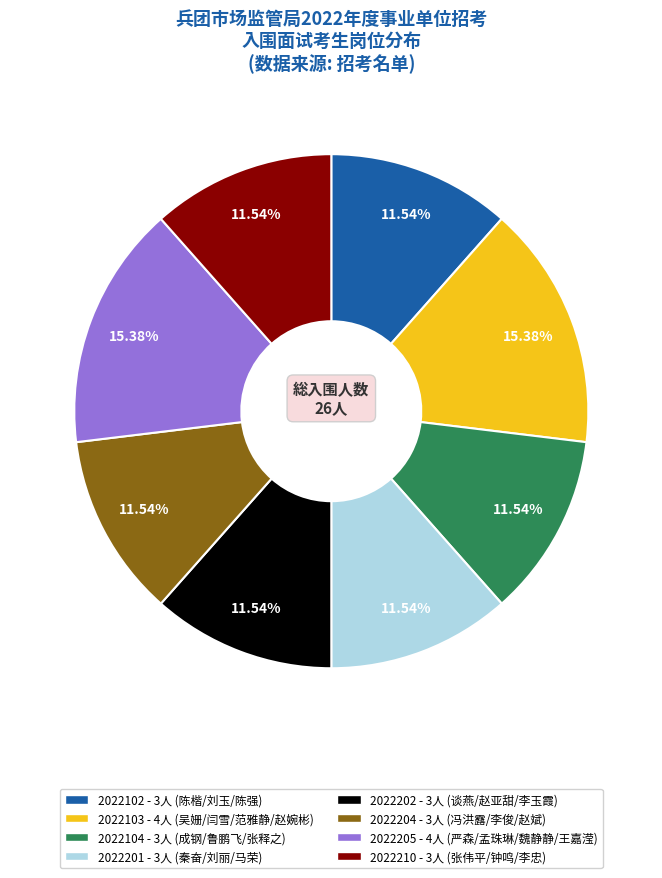

How many segments does this pie chart have?

8